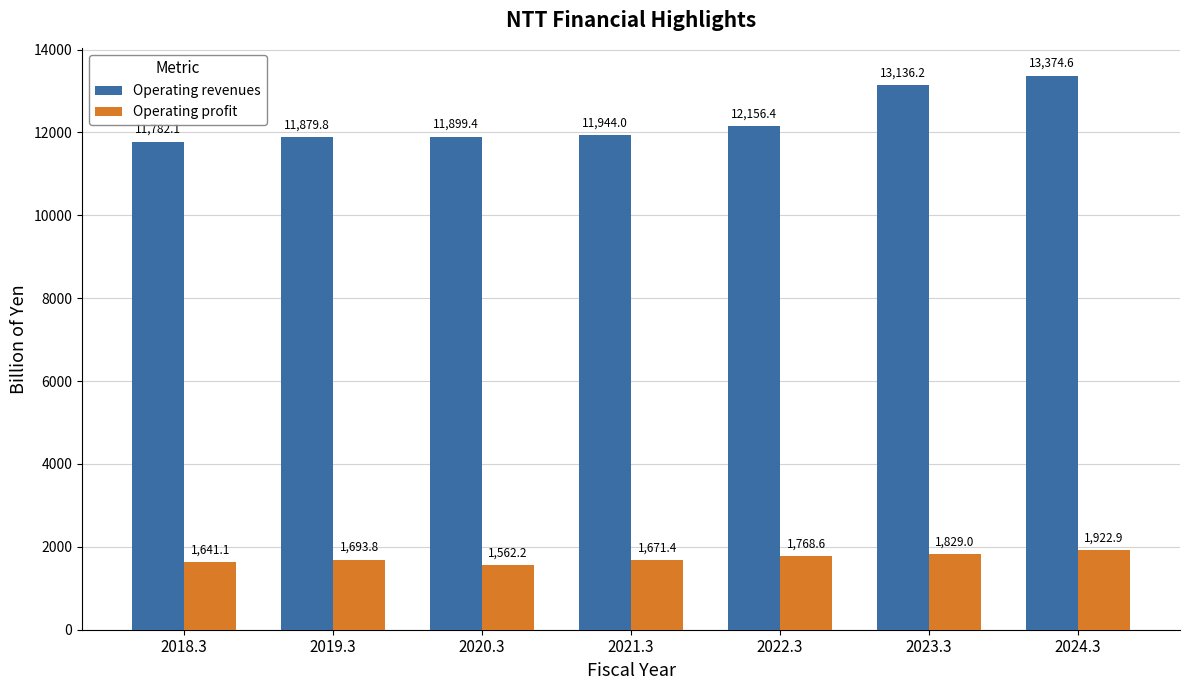

What is the difference between the highest and lowest values at 2018.3?

10141.0